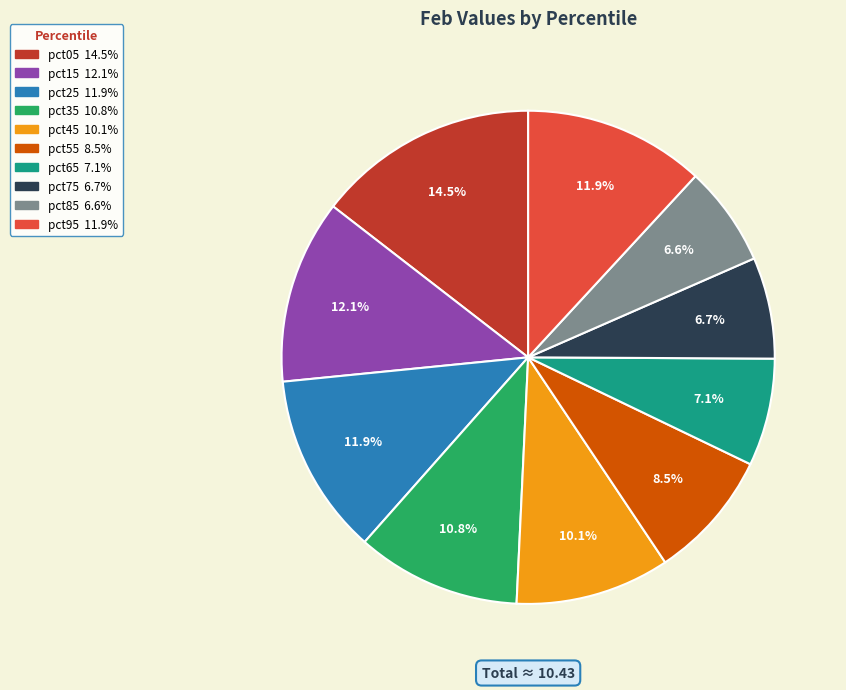

What percentage is the pct75 slice, to the nearest percent?

7%